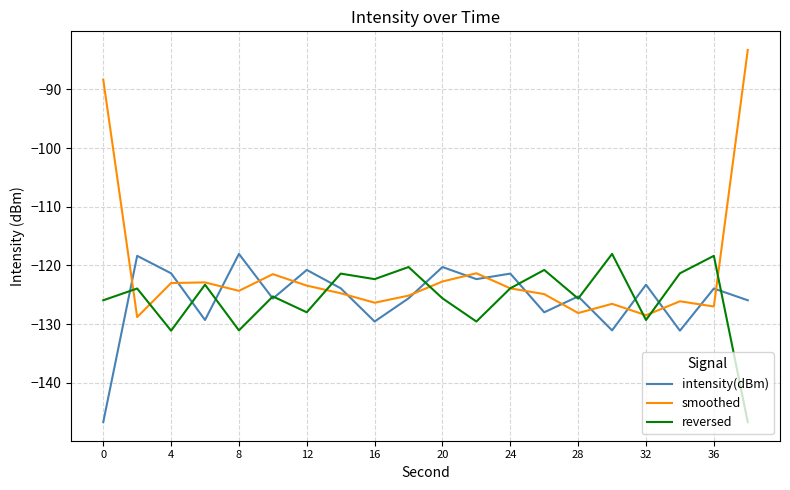

Which series has the largest total across all categories?

smoothed